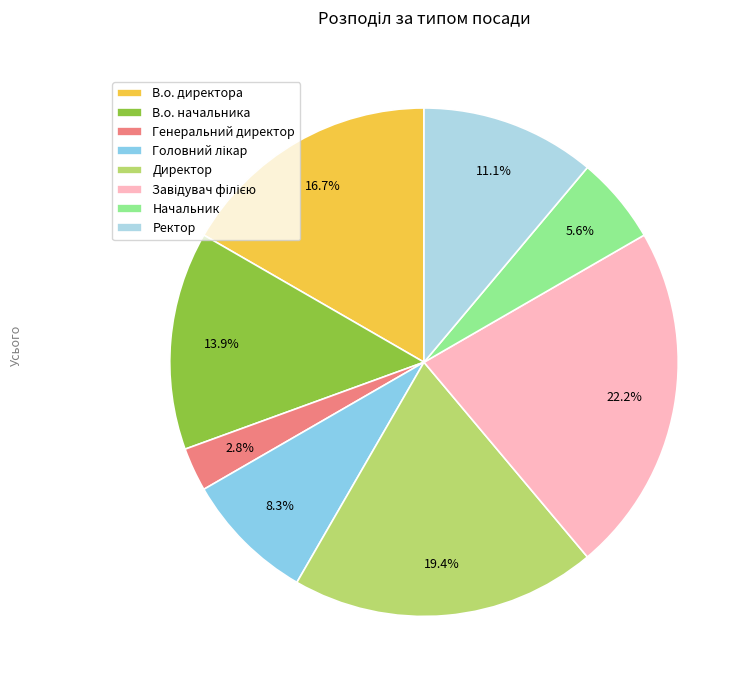

Does Завідувач філією account for over 50% of the chart?

No